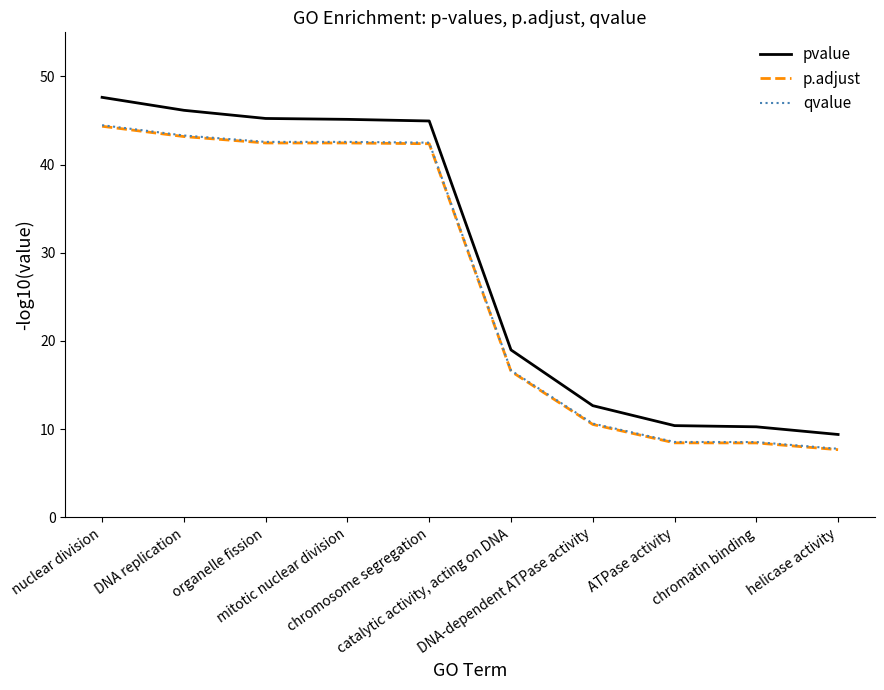

What are all the series names shown in the legend?

pvalue, p.adjust, qvalue